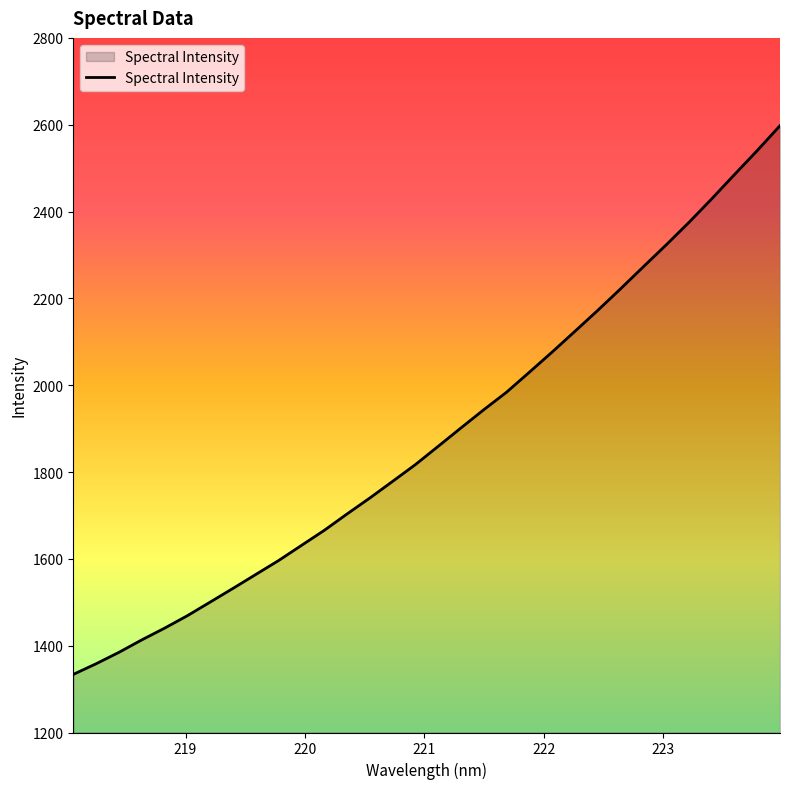

What is the difference between the maximum and minimum values?

1264.0